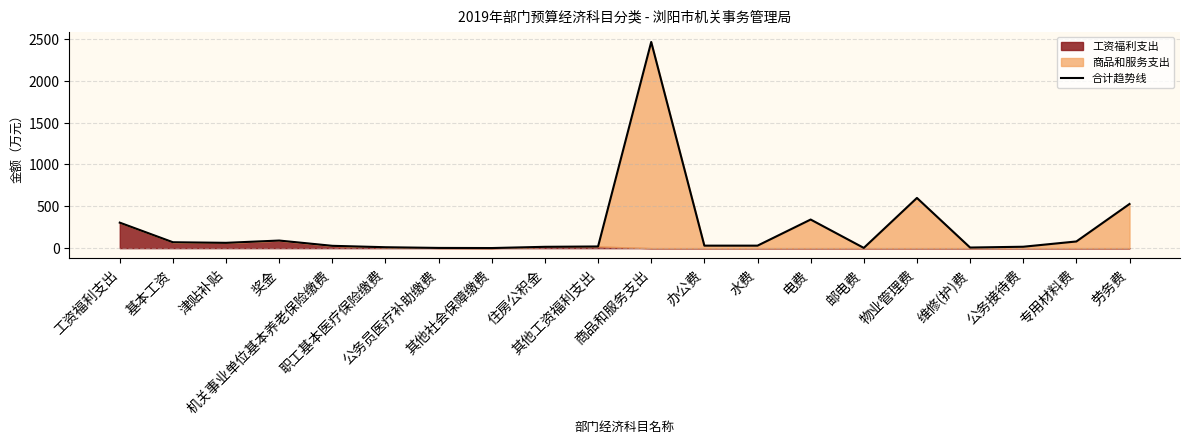

True or false: the data has more than 2 interior local peaks.

True